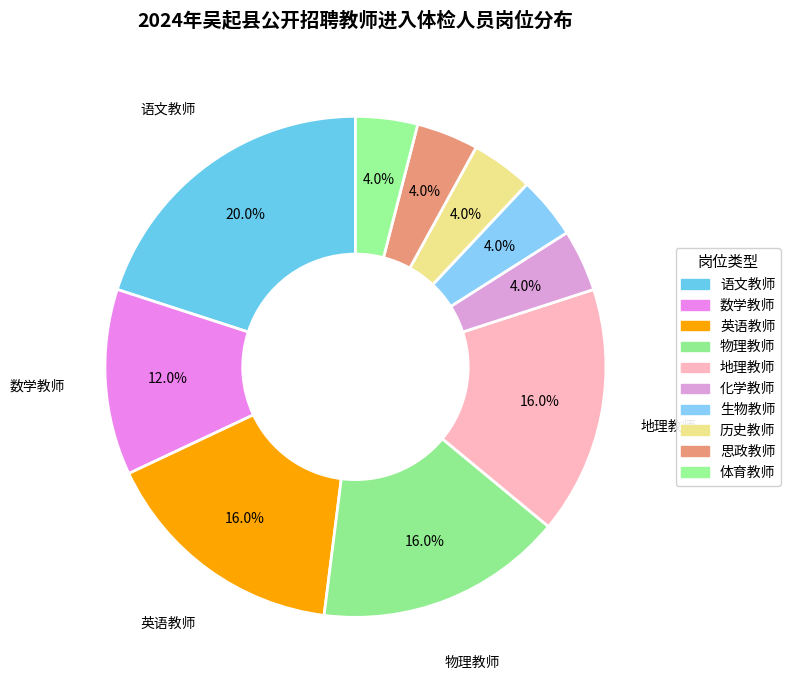

Approximately how many times larger is the value at 历史教师 compared to 数学教师?

0.3